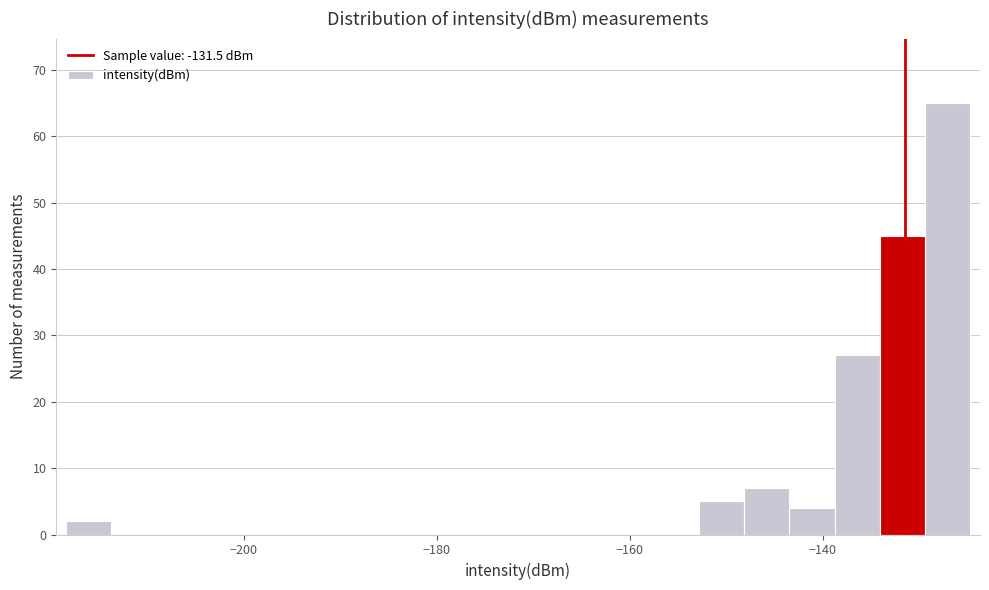

Read against the x-axis, roughly where is the centre of the tallest bar?

-128